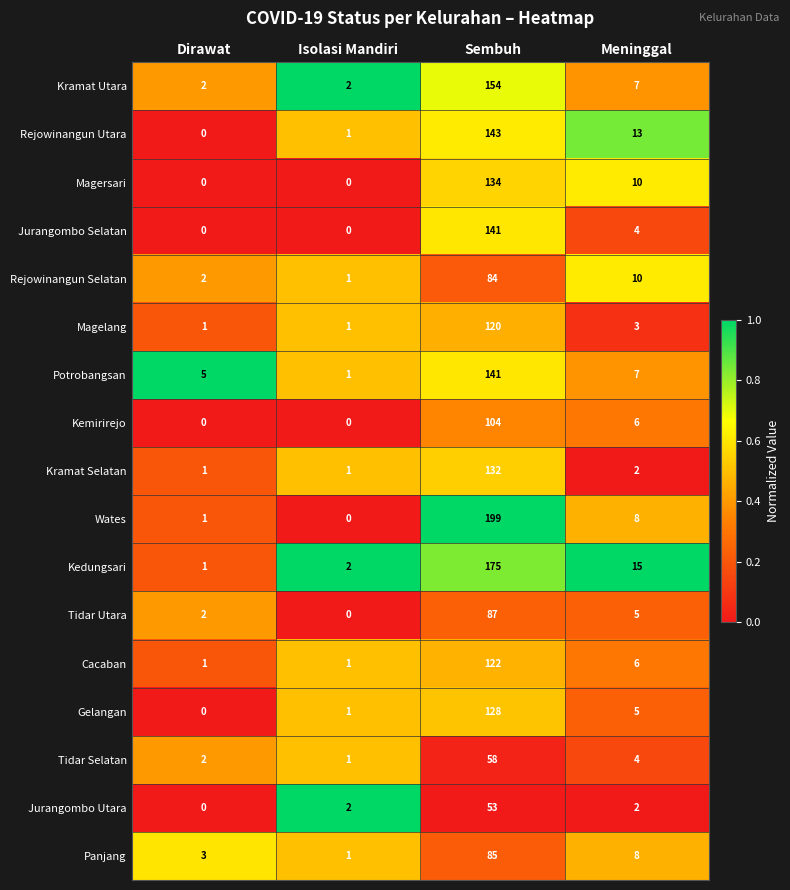

What is the average value of the Gelangan series?

34